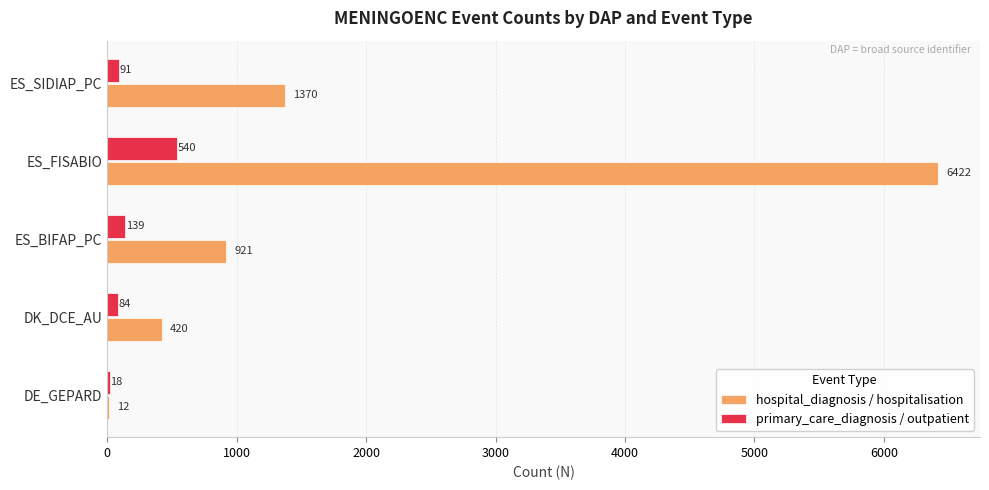

Between DE_GEPARD and ES_FISABIO, which series saw the biggest shift?

hospital_diagnosis / hospitalisation